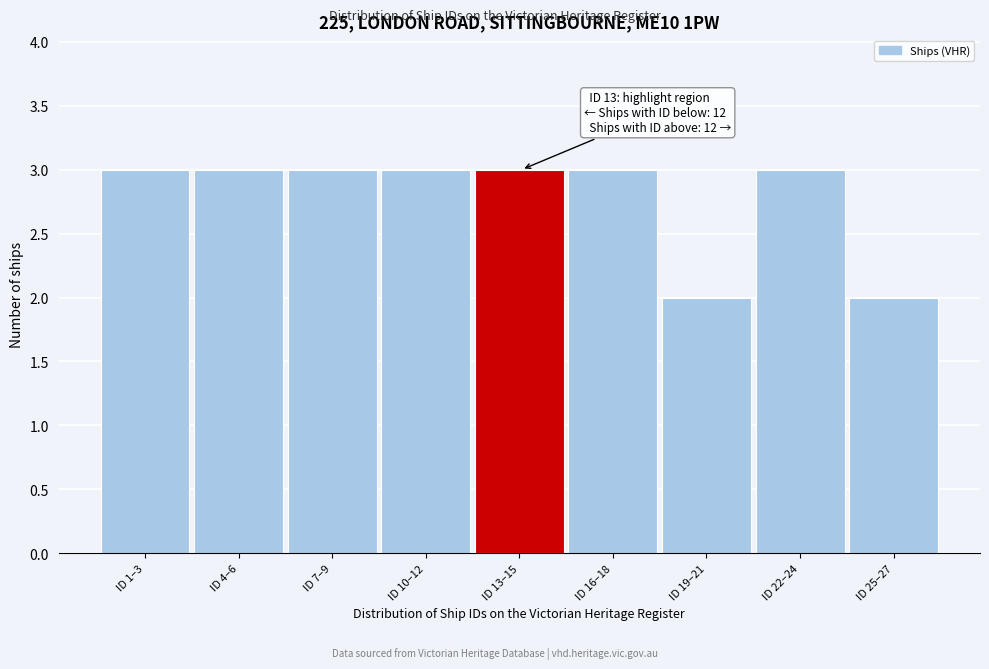

Reading left to right, extract all data points from this chart.

ID 1–3=3	ID 4–6=3	ID 7–9=3	ID 10–12=3	ID 13–15=3	ID 16–18=3	ID 19–21=2	ID 22–24=3	ID 25–27=2